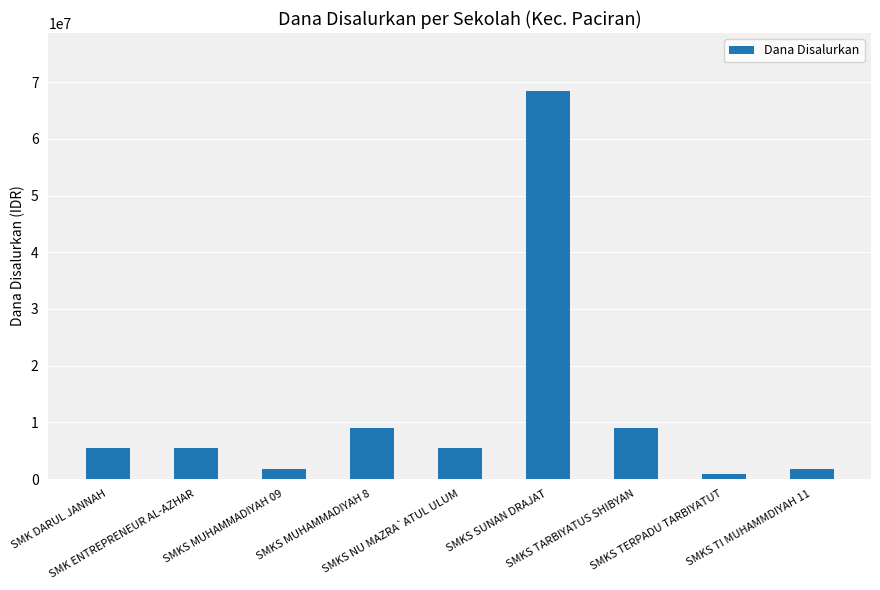

What is the greatest value displayed?

68400000